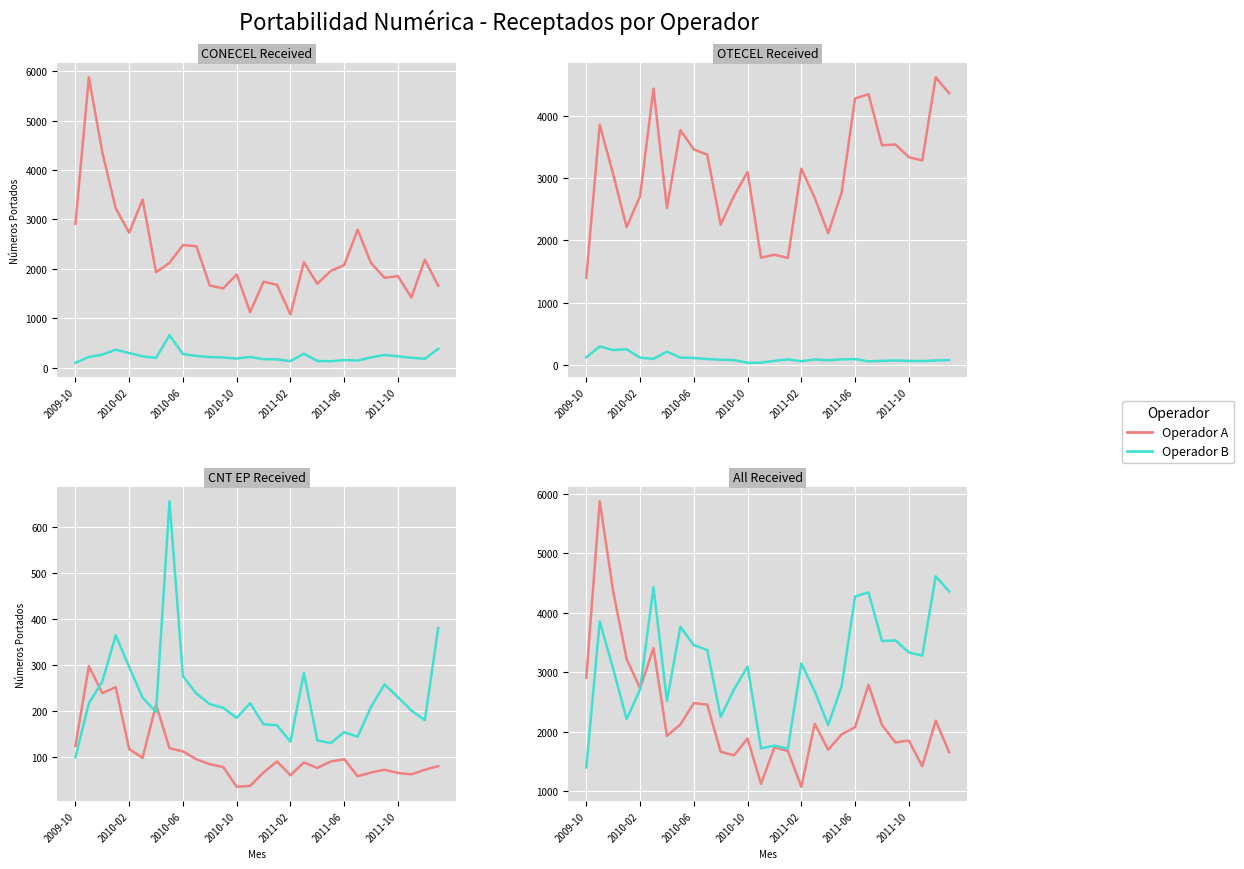

At which label does CNT EP receptados (CONECEL->CNT) first exceed 88?

2009-10